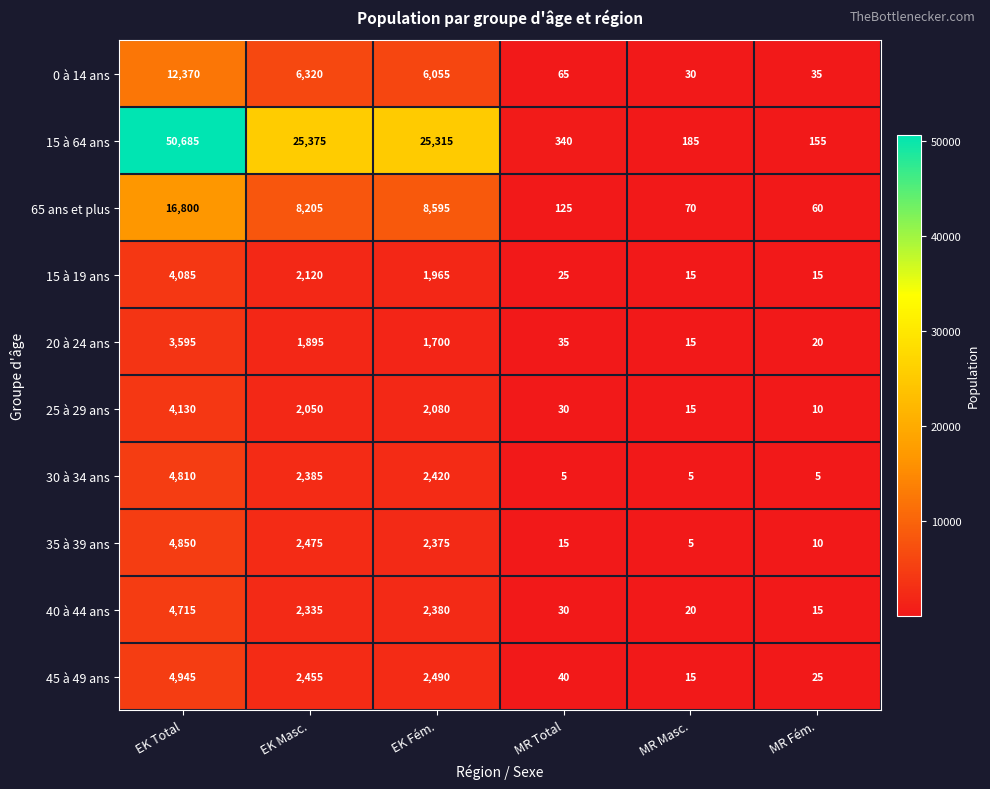

What is the difference between the second highest and second lowest values in the 0 à 14 ans series?

6285